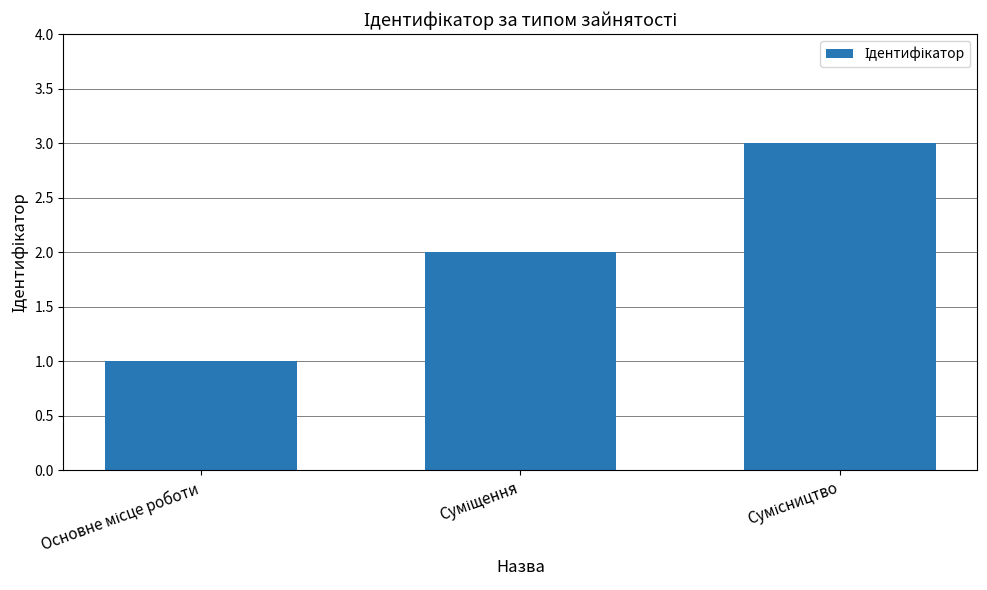

What is the sum of all values?

6